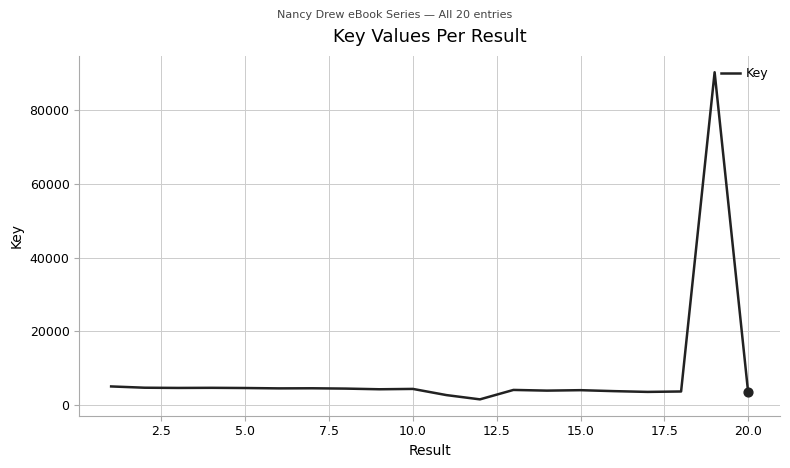

What is the maximum value shown in the chart?

90392